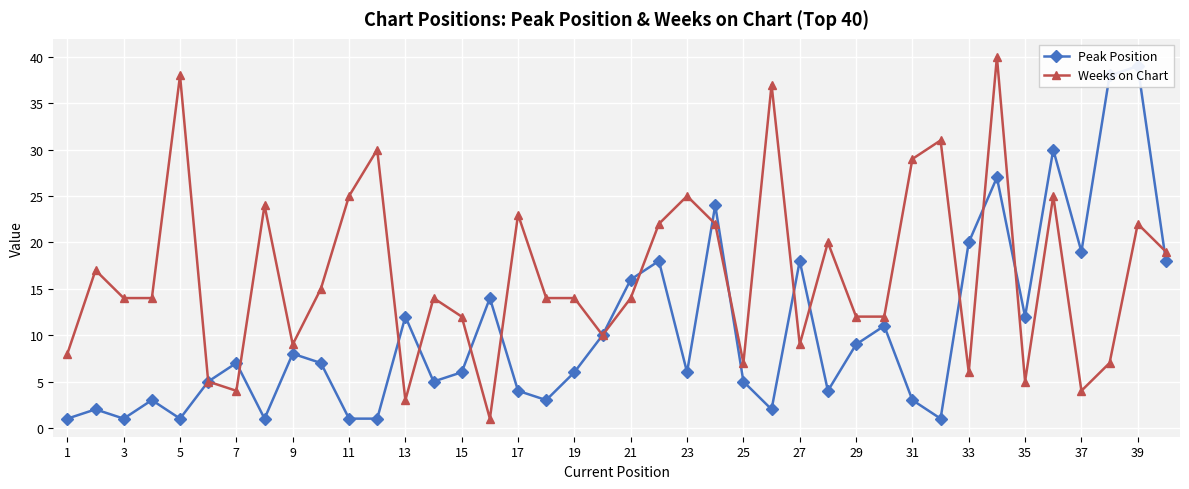

Rank the series by their average value, from lowest to highest.

Peak Position, Weeks on Chart